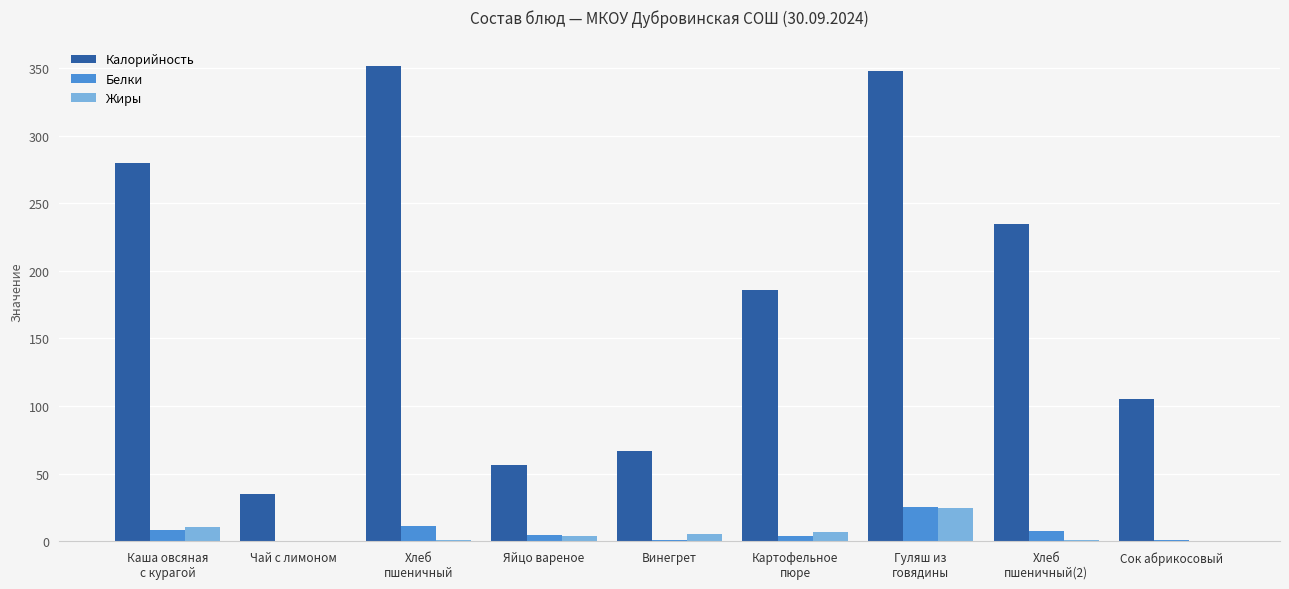

At which label does Калорийность reach its peak?

Хлеб
пшеничный